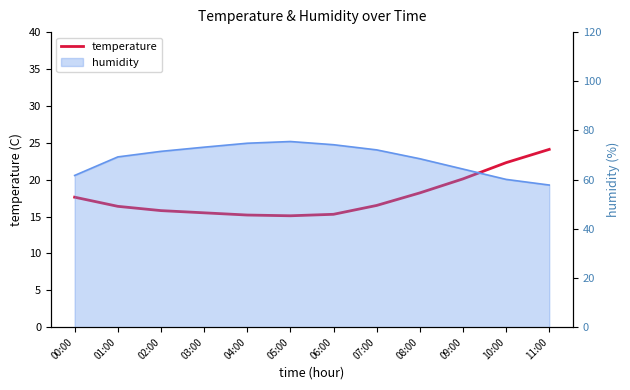

What is the sum of the values at 10:00 and 09:00?

42.4